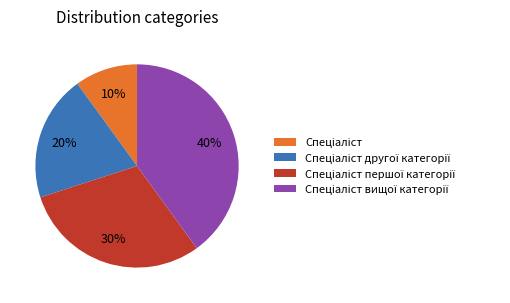

How many segments does this pie chart have?

4